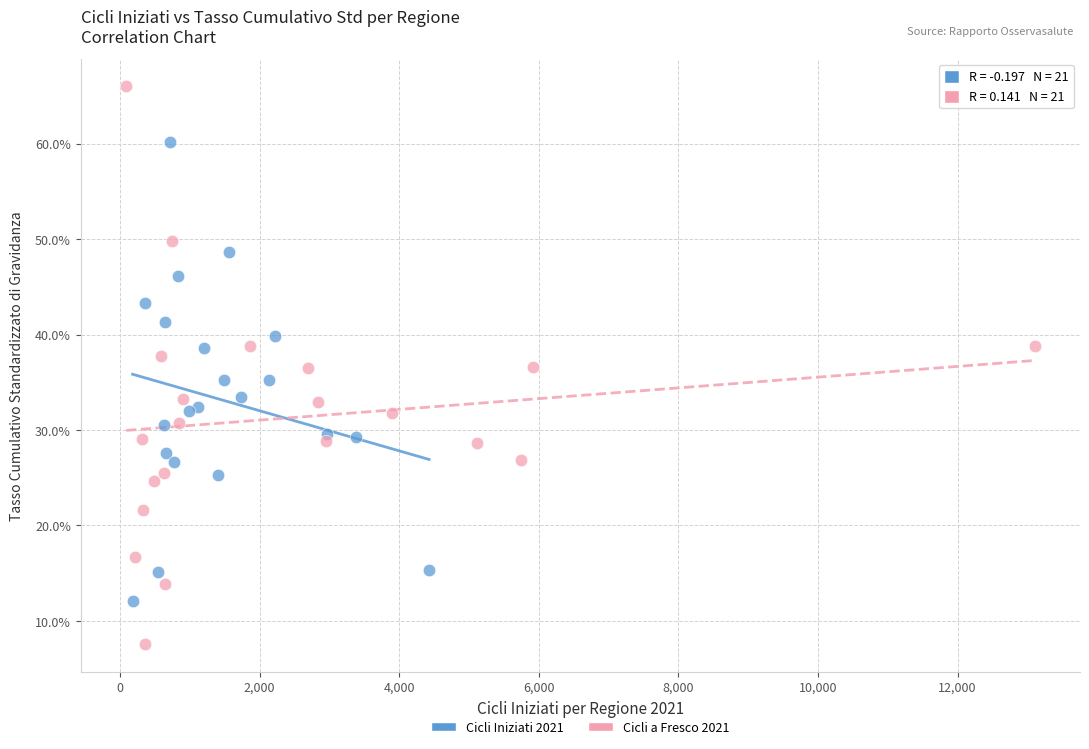

Which series contains the lowest Y value?

Cicli a Fresco 2021